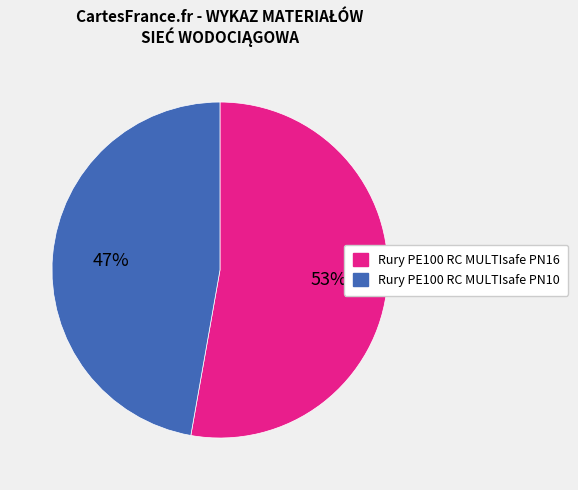

To the nearest percent, what percentage of the pie is Rury PE100 RC MULTIsafe PN10?

47%